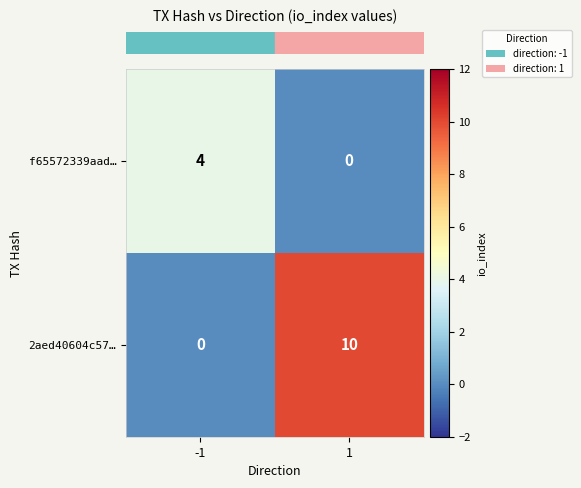

The value of 2aed40604c57… at -1 is 6. True or false?

False